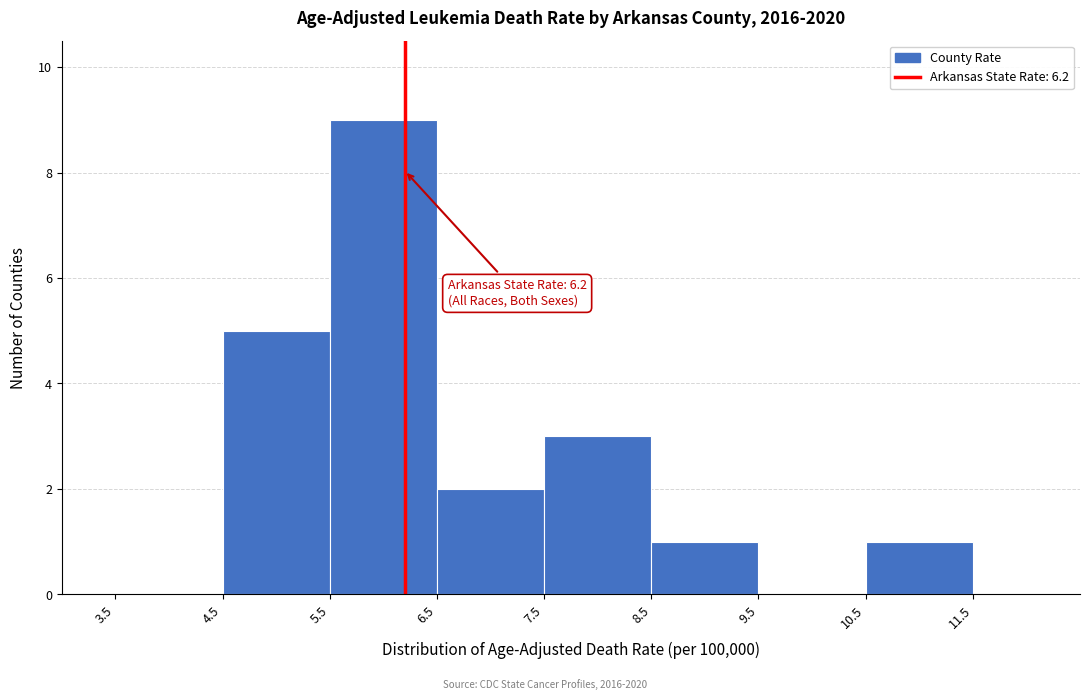

Over which range of the x-axis is the bar tallest?

5.5 to 6.5